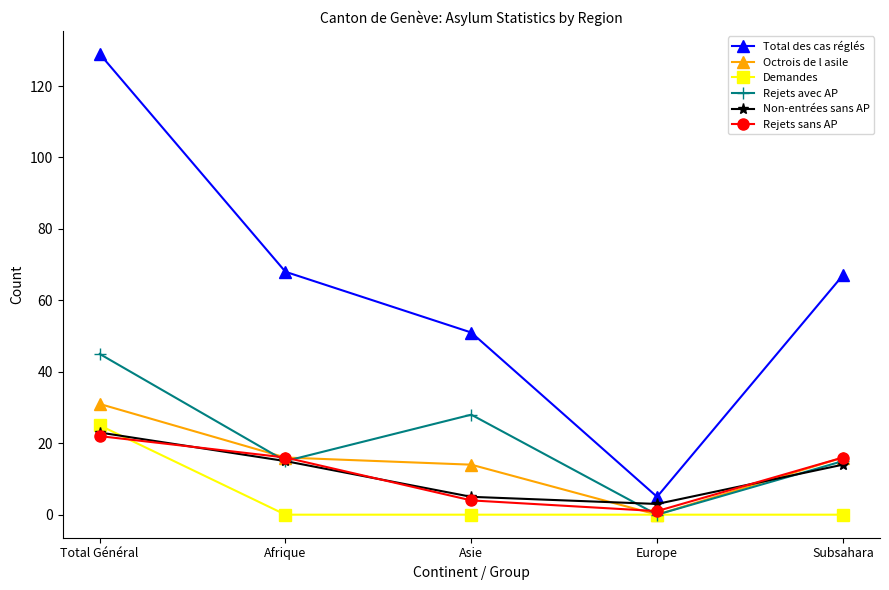

True or false: Total des cas réglés and Rejets sans AP intersect in this chart.

False